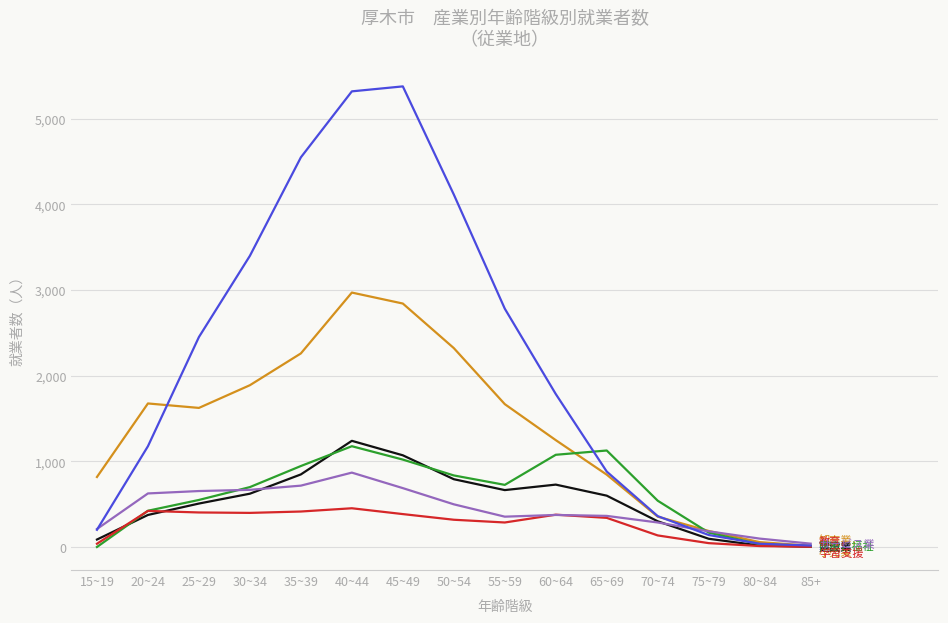

What is the greatest value displayed?

5376